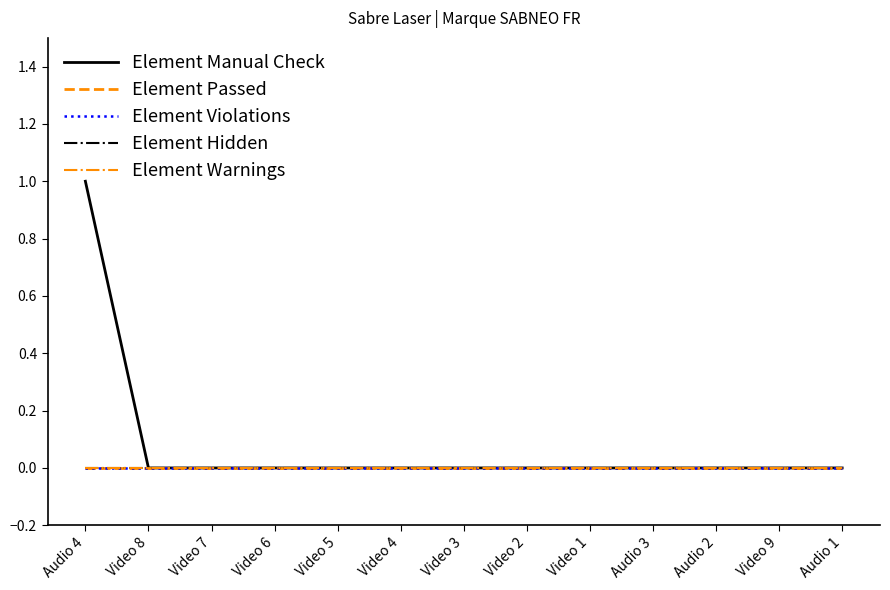

Does the chart display data point markers on the line(s)?

No